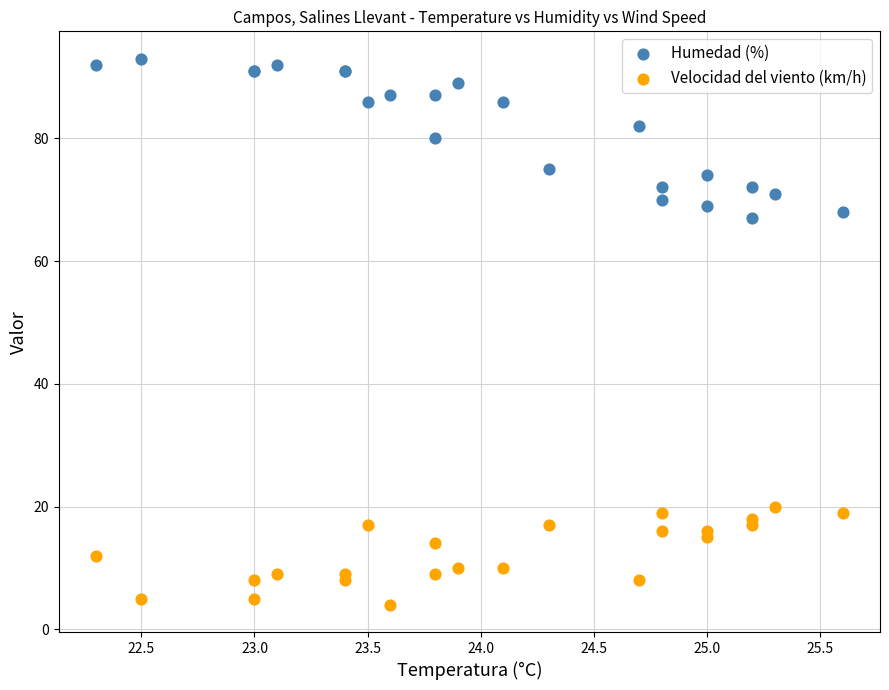

Across all series, what Y value is closest to 48?

67